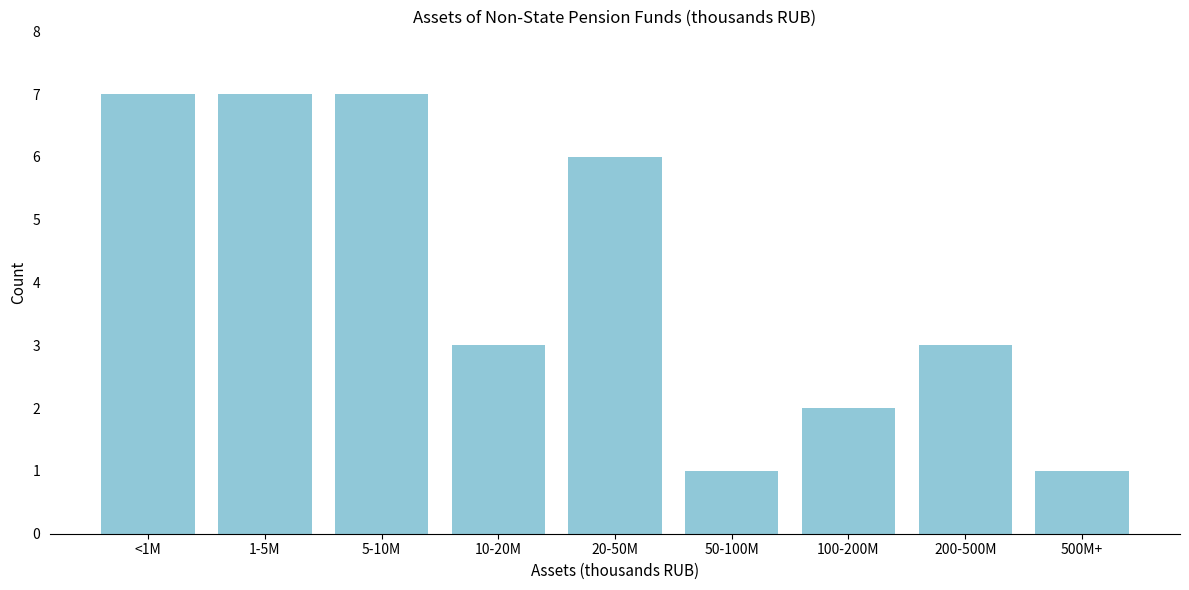

Reading left to right, transcribe all the data shown in this chart.

<1M=7	1-5M=7	5-10M=7	10-20M=3	20-50M=6	50-100M=1	100-200M=2	200-500M=3	500M+=1